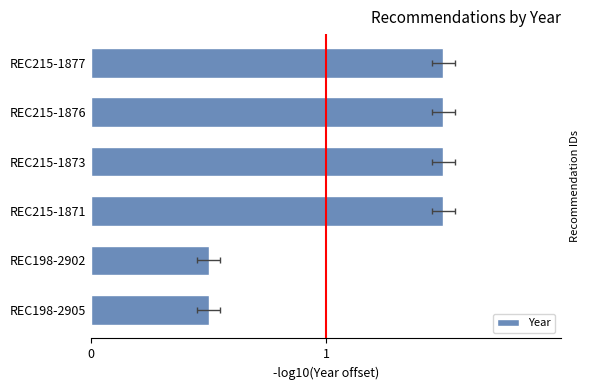

Reading left to right, transcribe all the data shown in this chart.

1.5	1.5	1.5	1.5	0.5	0.5